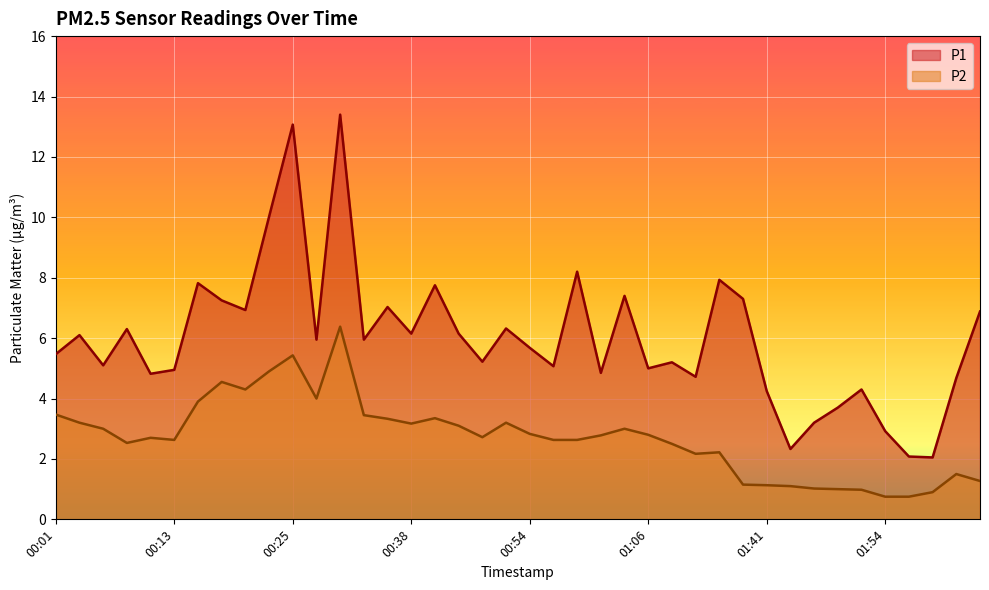

What position from the left is 02:18?

40